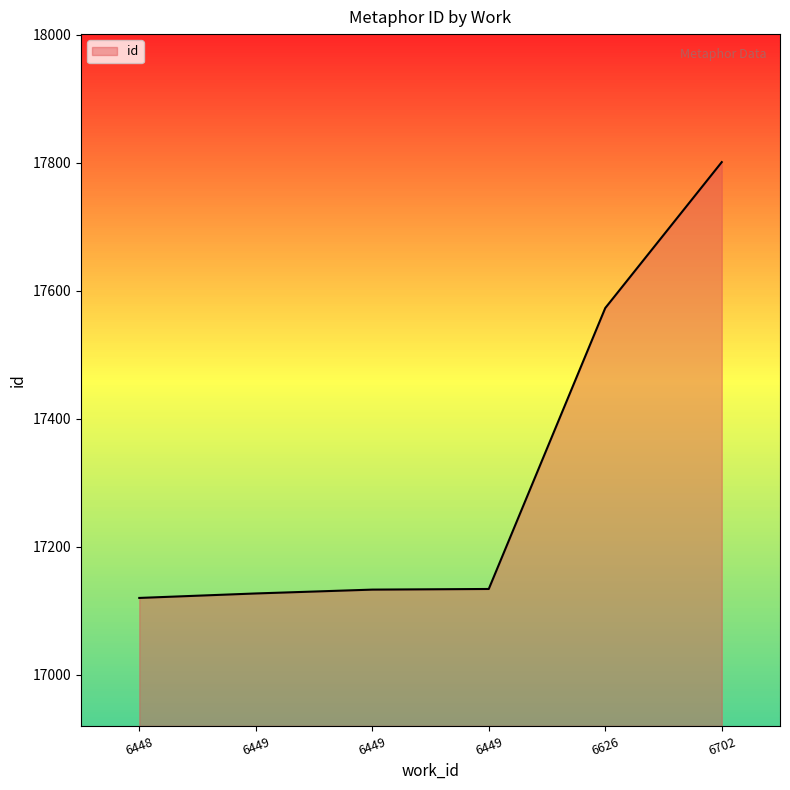

What is the minimum value shown in the chart?

17120